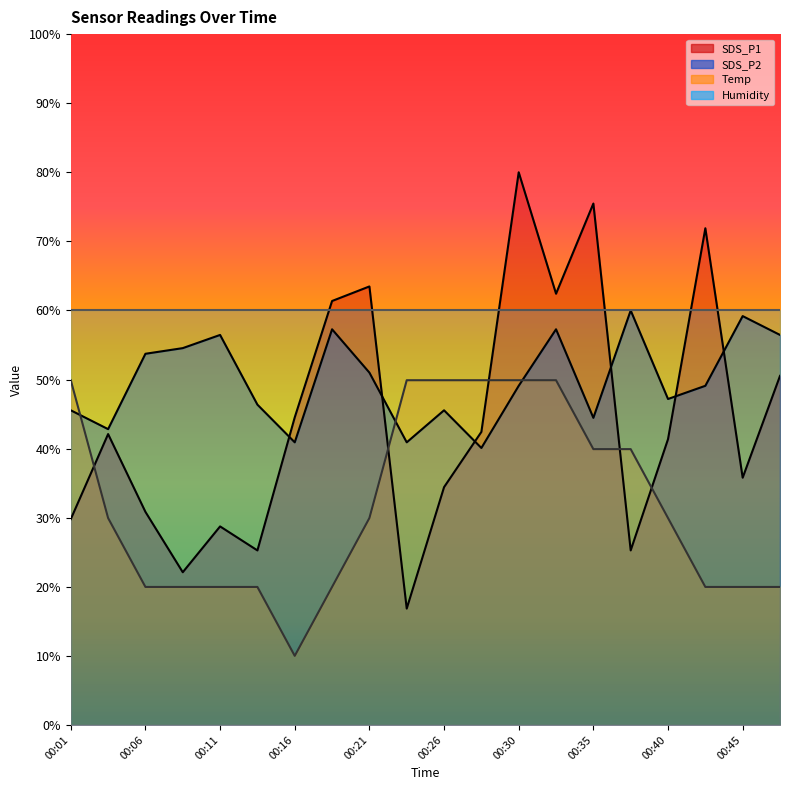

Which has a higher value, 00:45 or 00:18?

00:18